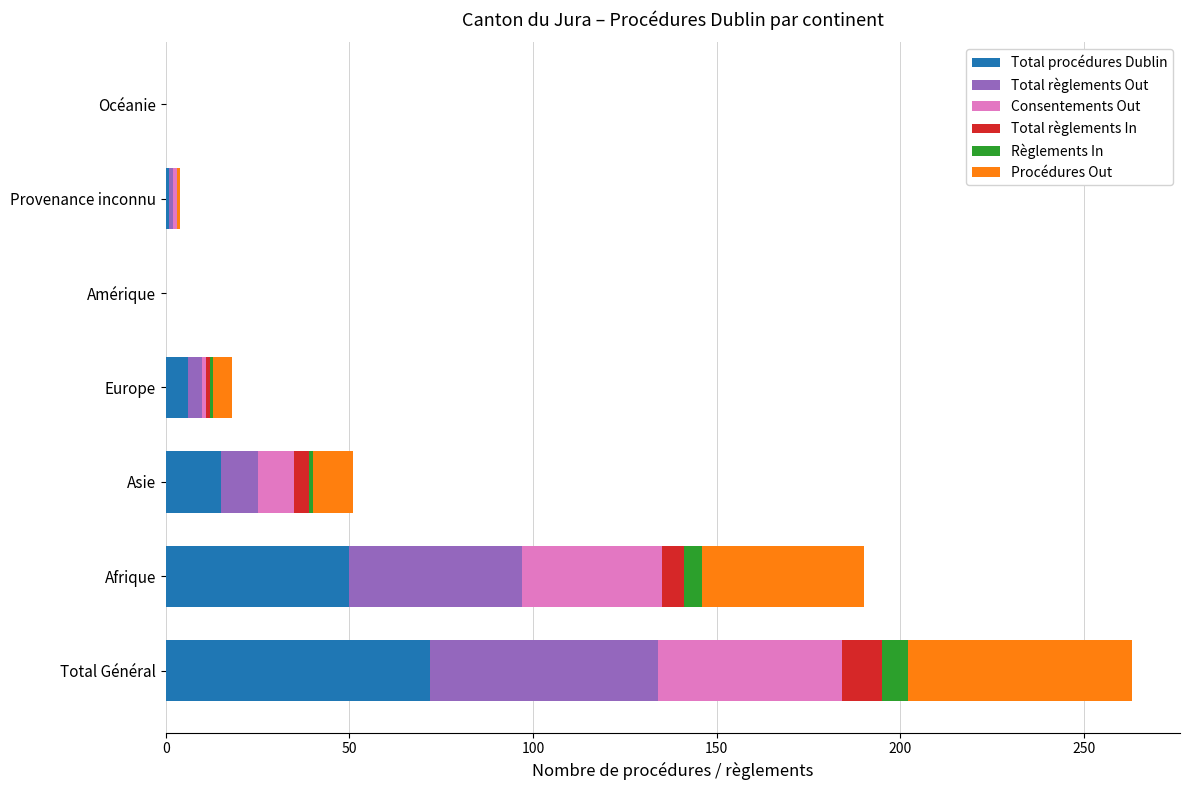

At which category is the sum across all series the highest?

Total Général